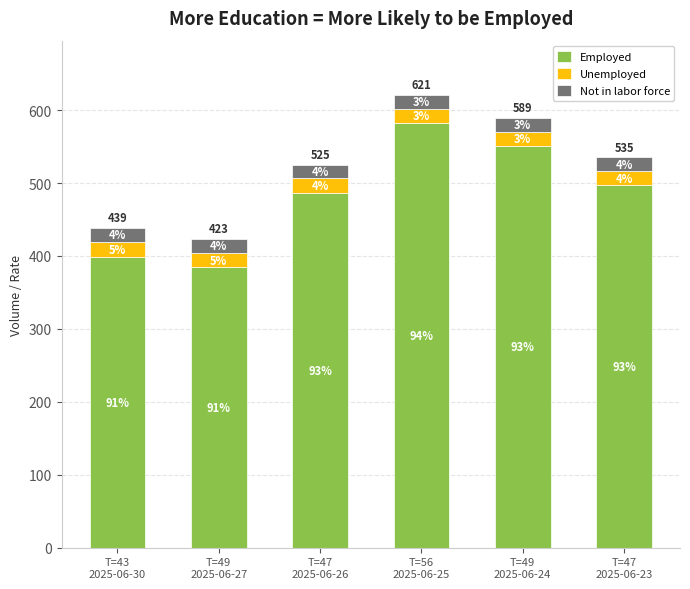

At which category is the sum across all series the highest?

T=56
2025-06-25